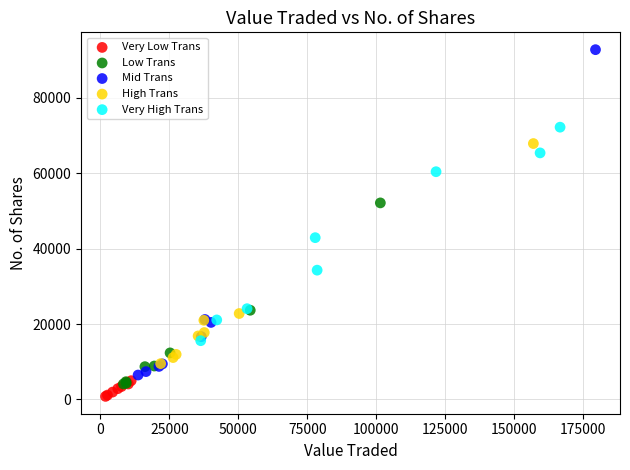

Which series has the largest Y range (max minus min)?

Mid Trans